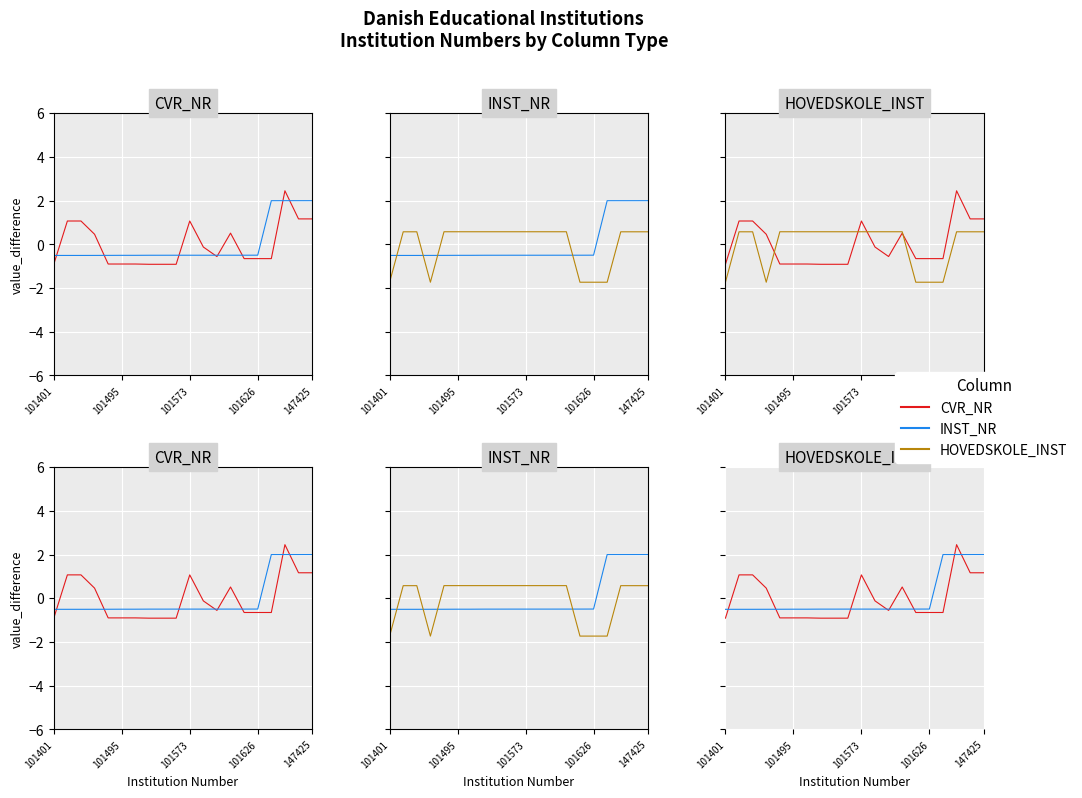

Which series has the largest total across all categories?

INST_NR